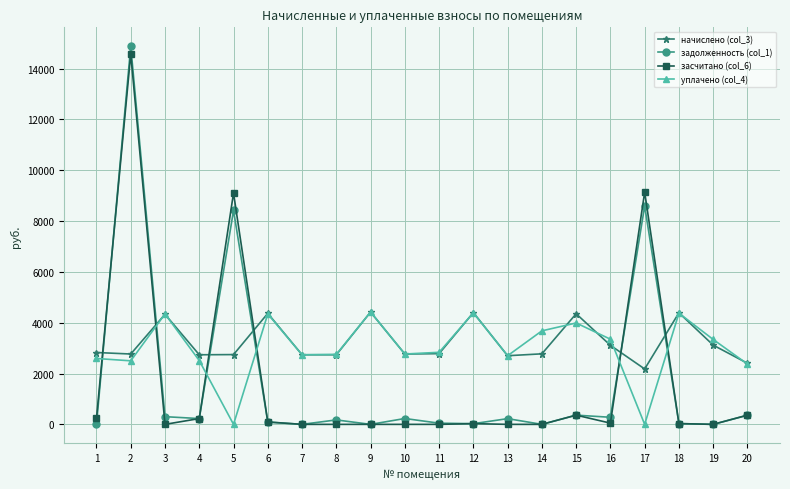

At which label does задолженность (col_1) first exceed 225?

2